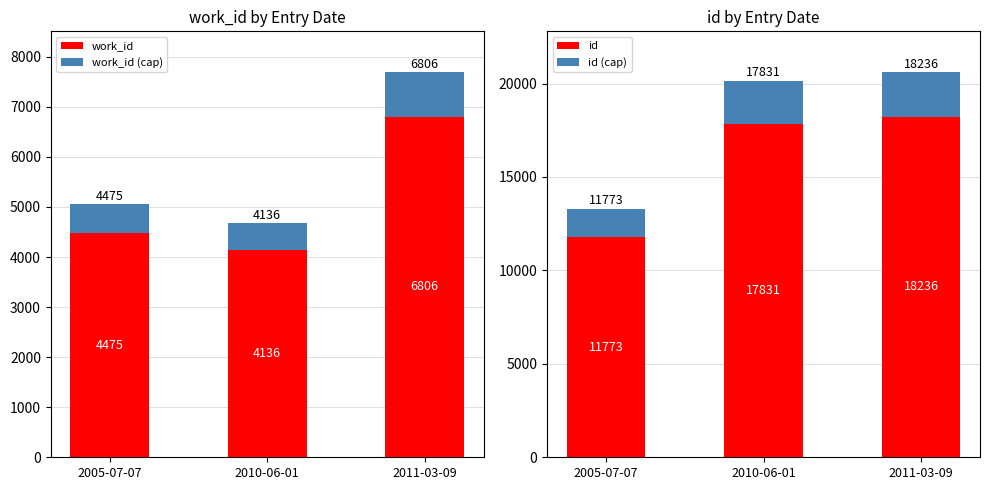

At 2010-06-01, list the series in order from smallest to largest.

work_id (cap), id (cap), work_id, id